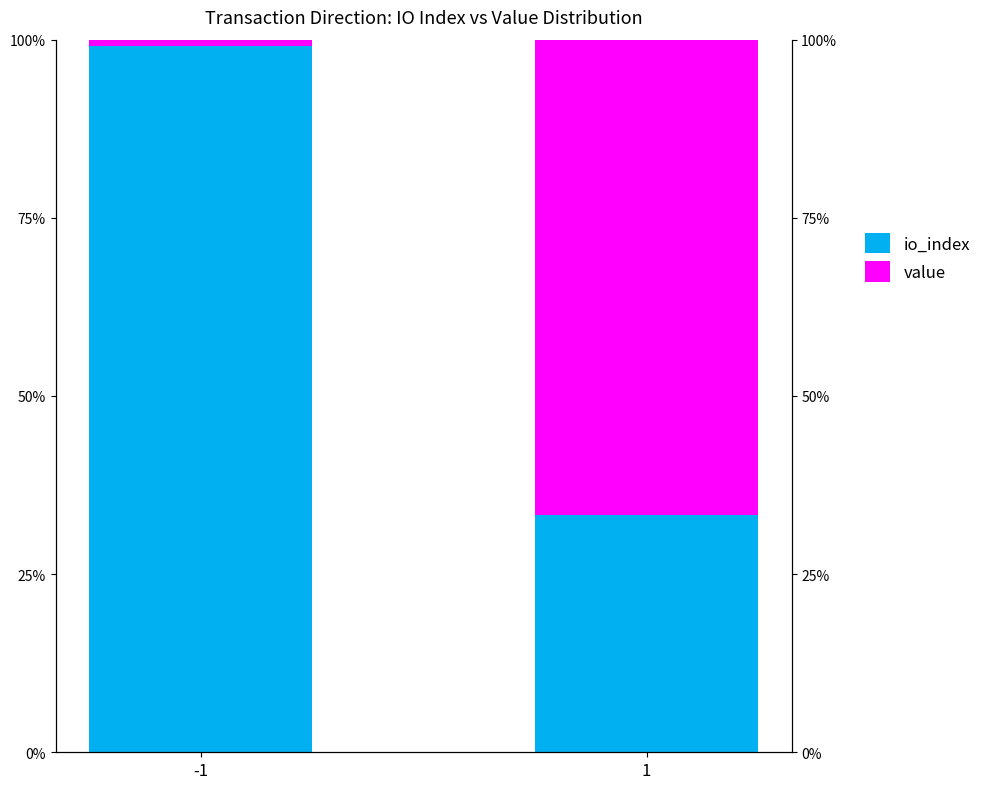

List the series in order of their peak value, lowest first.

value, io_index